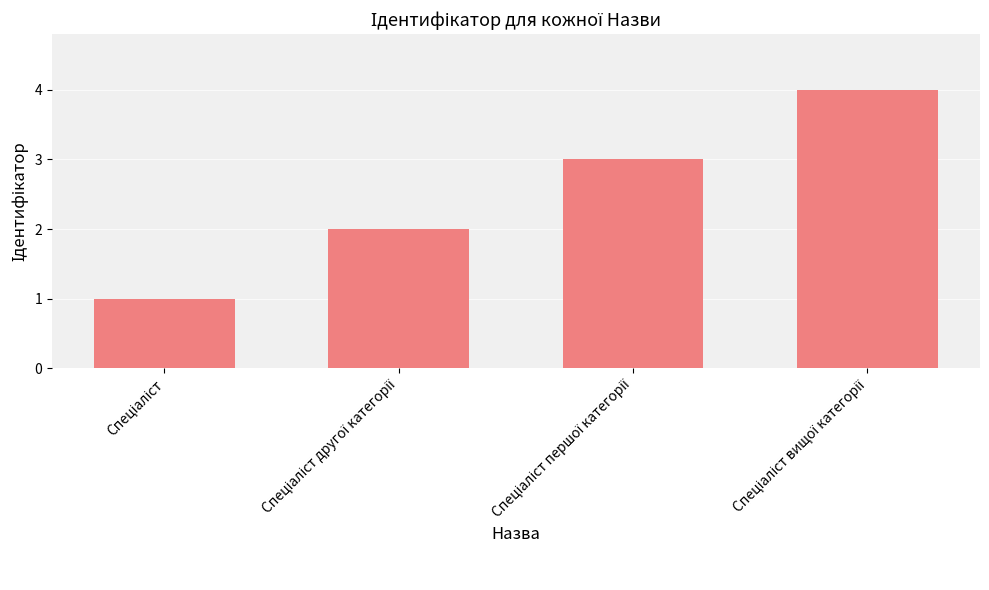

How many bars are there in total?

4